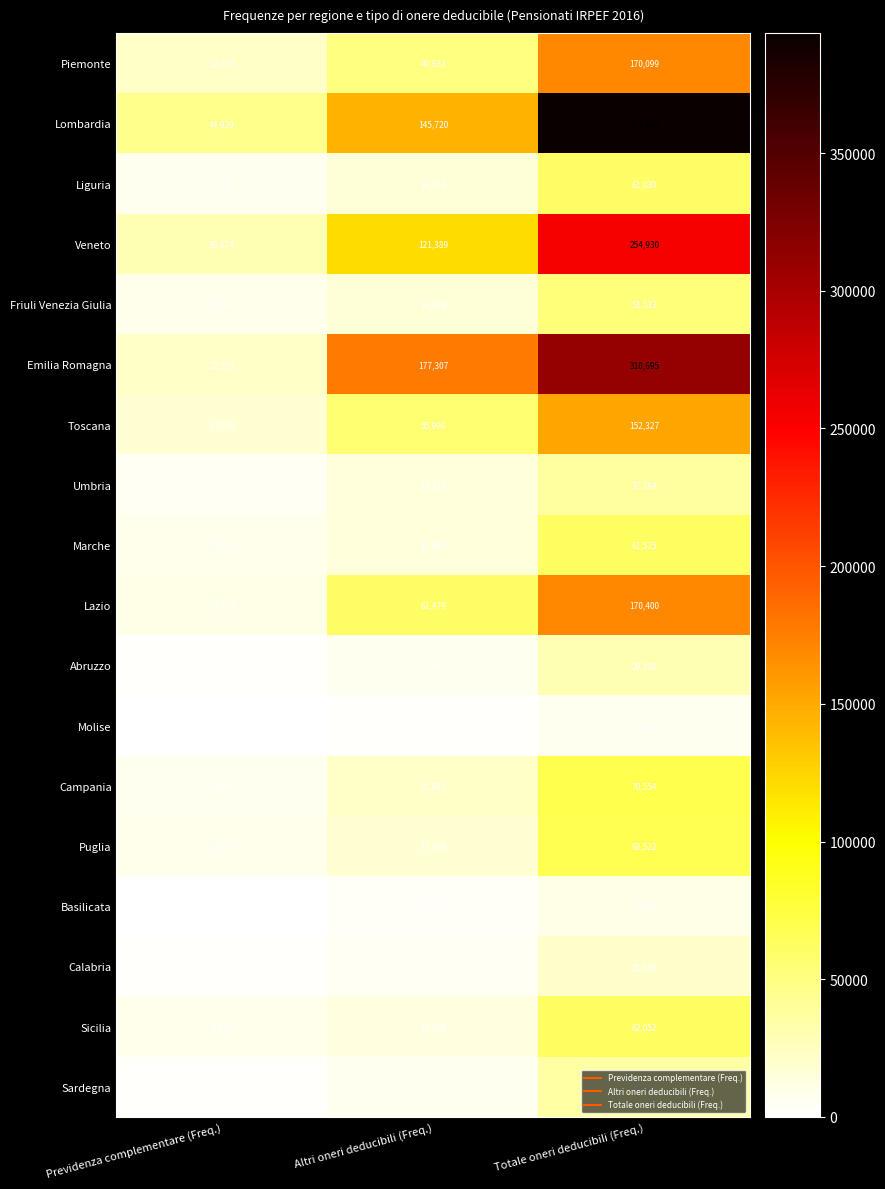

At how many categories does at least one series exceed 186387?

1